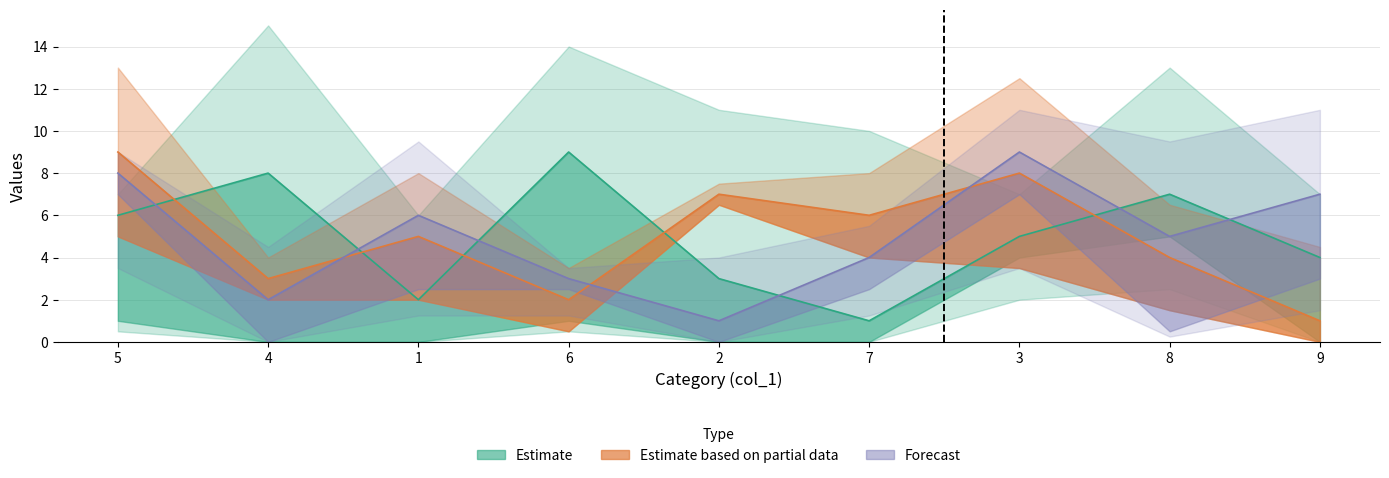

How many categories are shown in the chart?

9